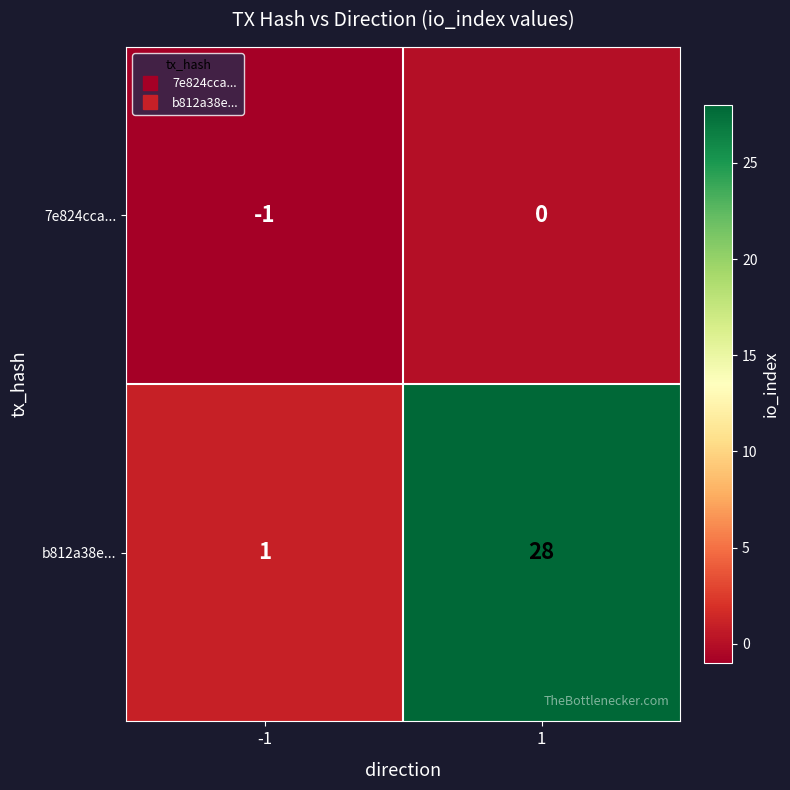

How many categories are shown in the chart?

2